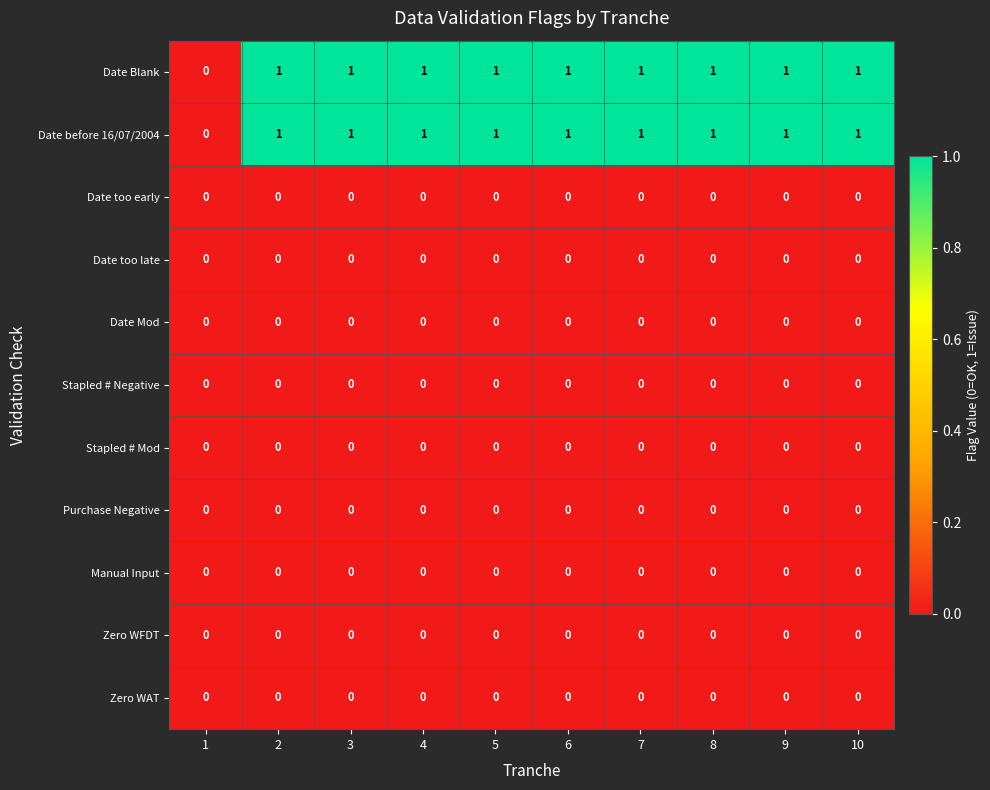

True or false: Stapled # Negative has a value of 0 at 9.

True